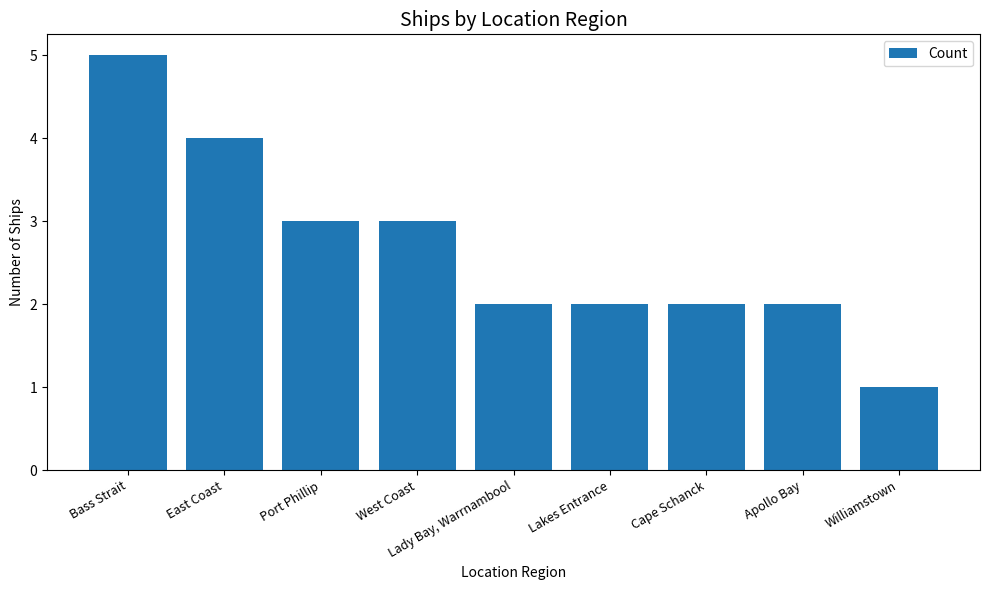

What is the difference between the maximum and minimum values?

4